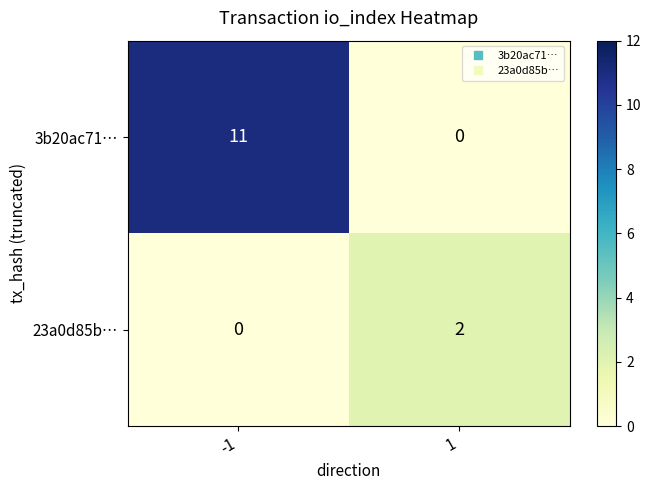

What is the sum of all 3b20ac71… values?

11